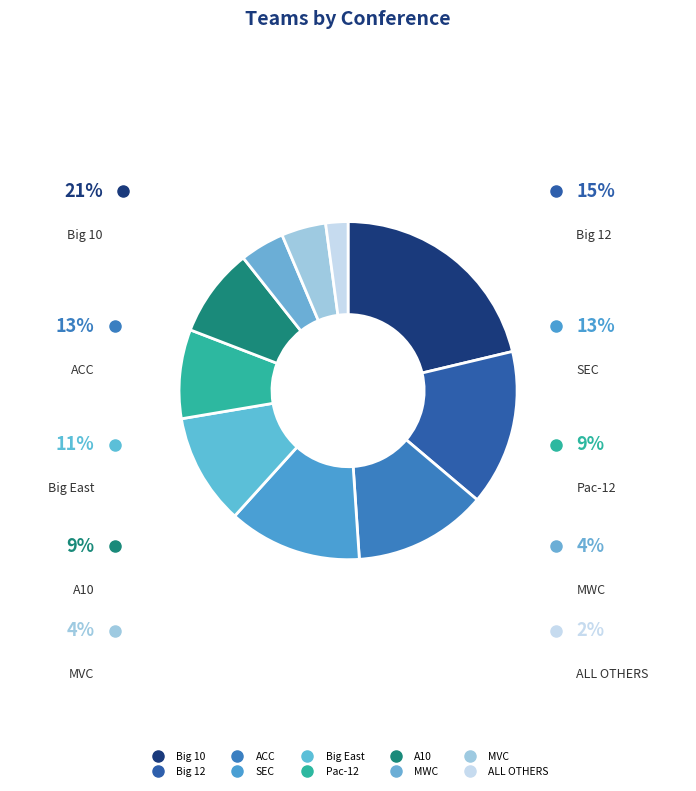

To the nearest percent, what is the combined percentage of ACC and Big East?

23%